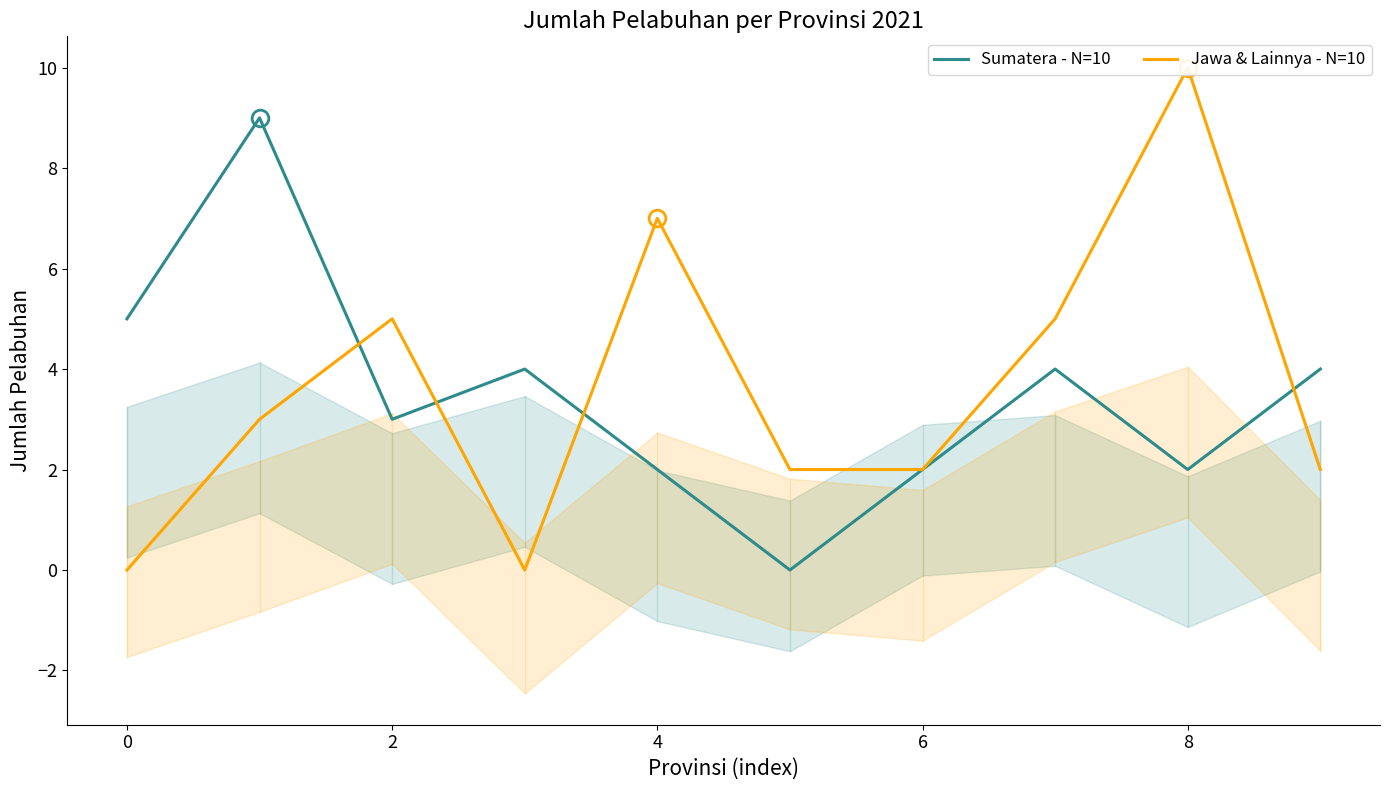

What is the label of the 1st point from the right?

9